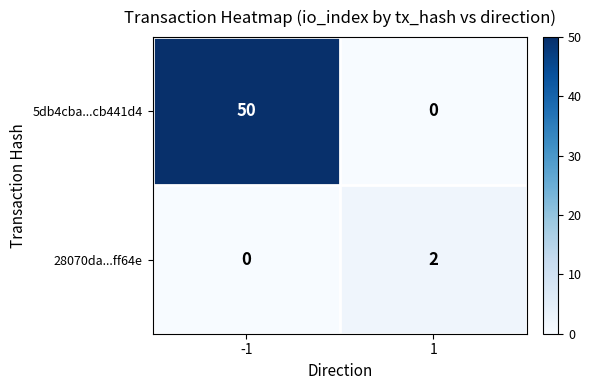

What is the maximum value shown in the chart?

50